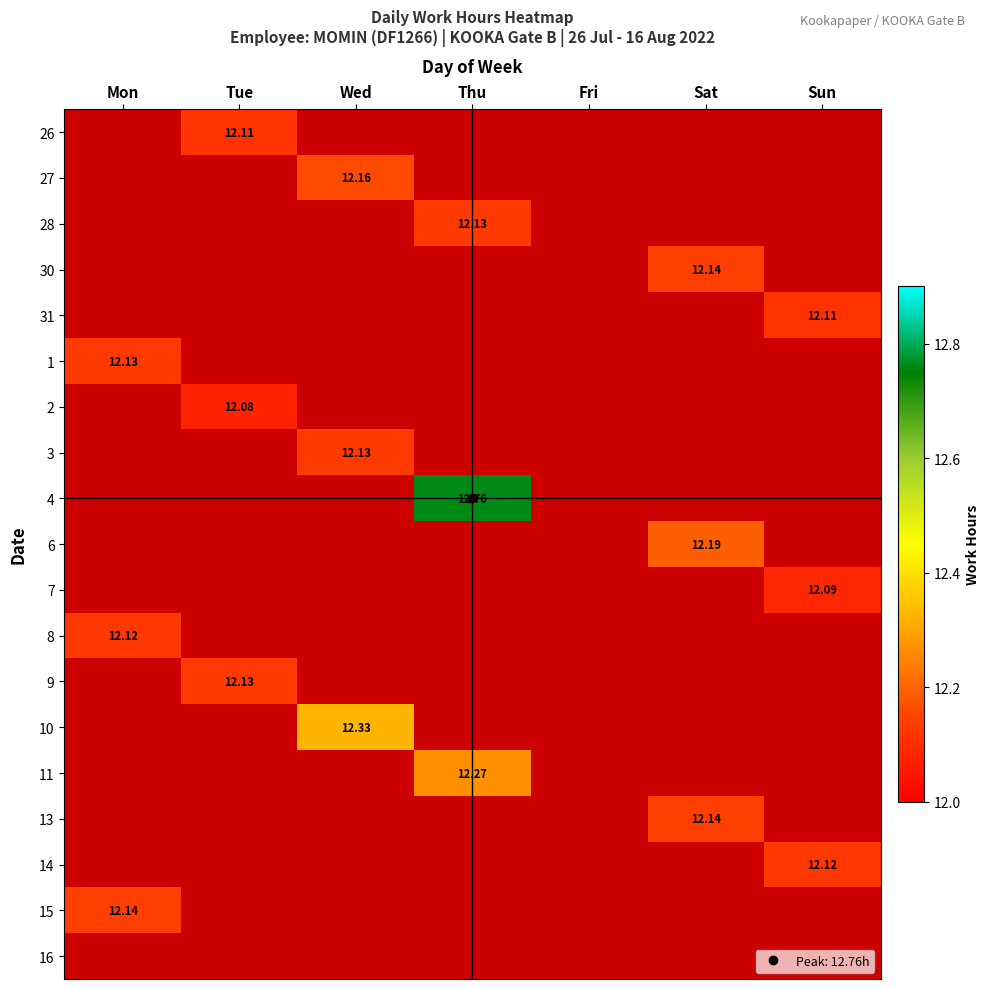

Is the value of 3 at Wed greater than the value of 9 at Thu?

No